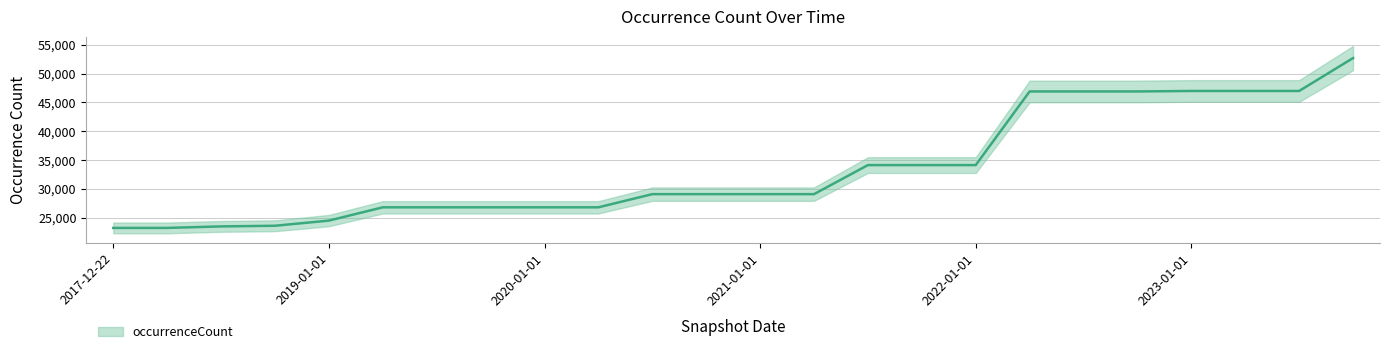

What is the difference between the values at 2020-07-01 and 2021-07-01?

5042